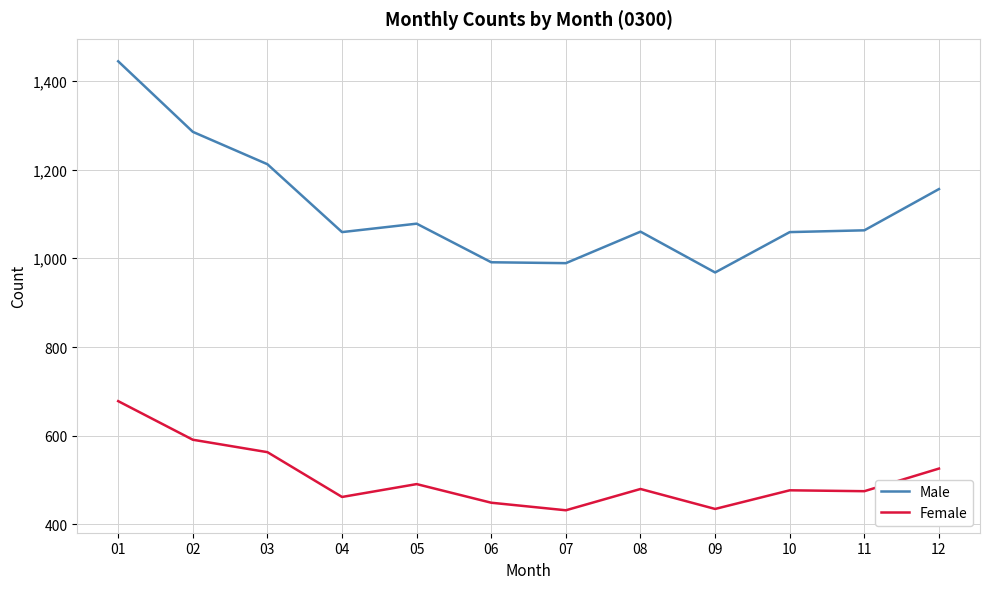

What is the difference between the maximum and minimum values in the Male series?

476